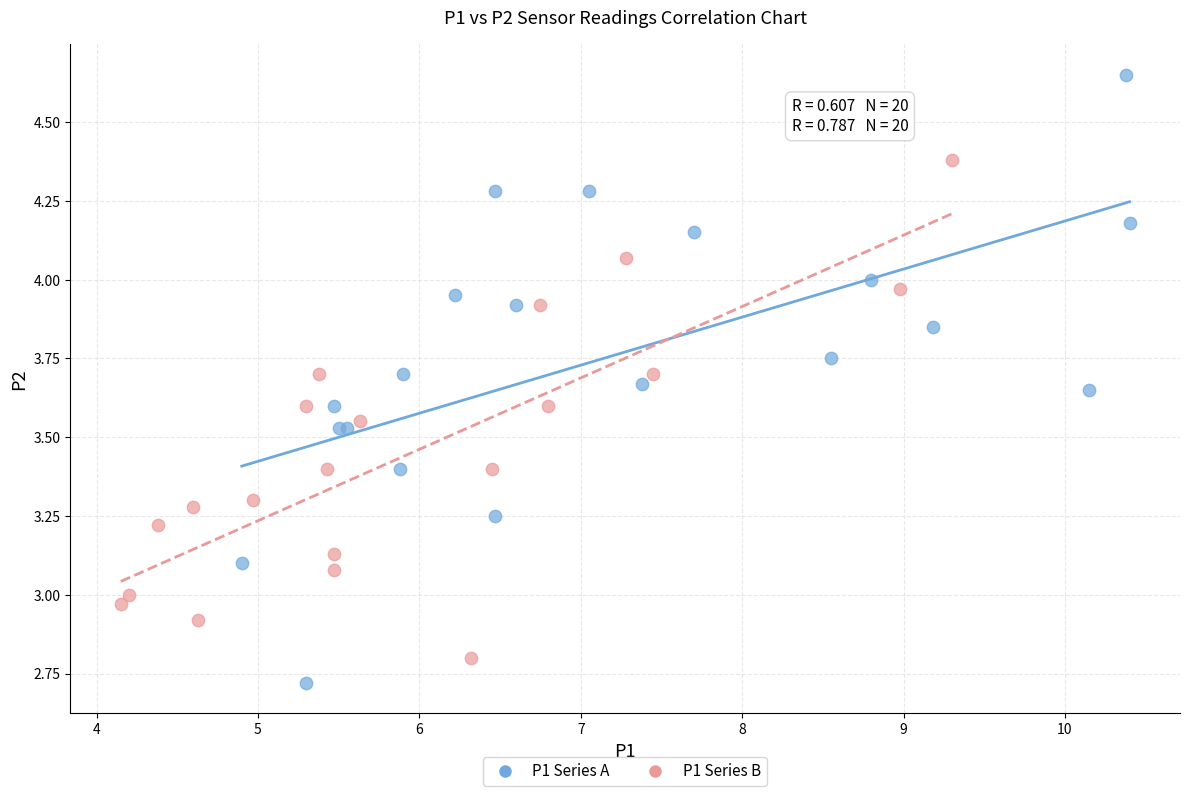

Which series has the largest Y range (max minus min)?

P1 Series A